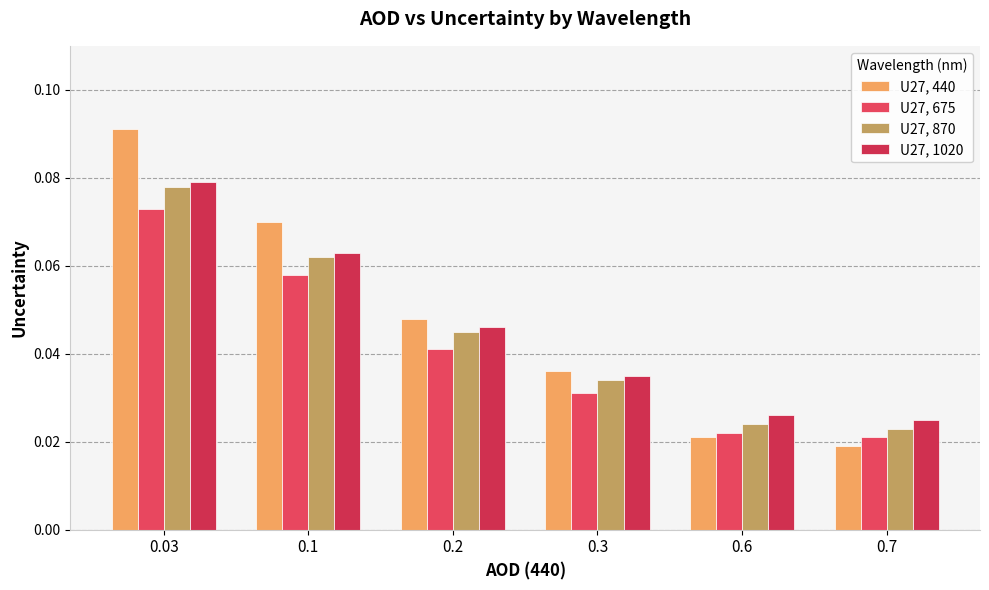

How many series are shown in this chart?

4